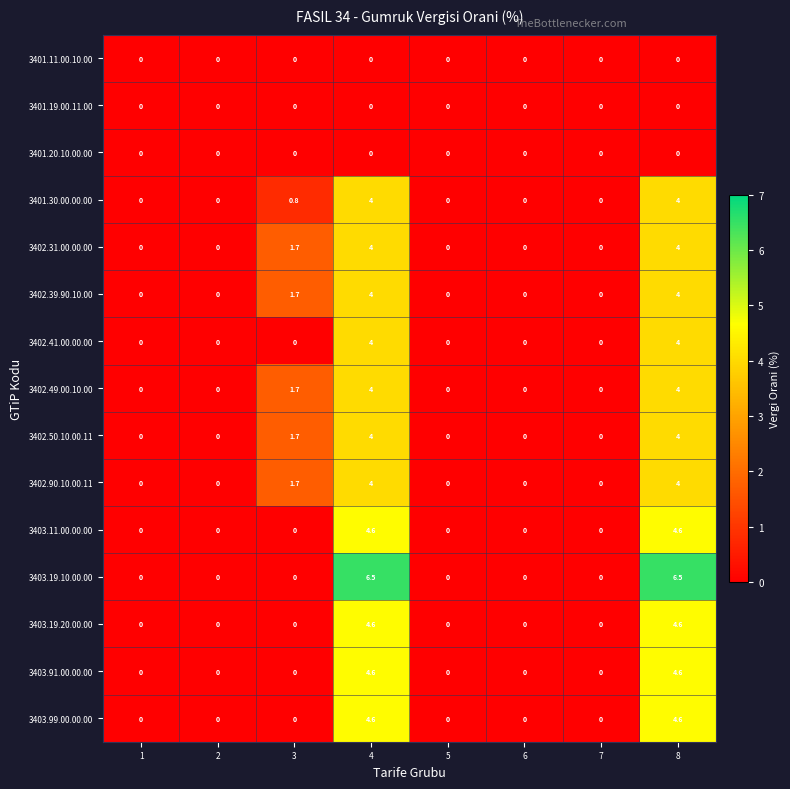

At how many categories does at least one series exceed 3?

2